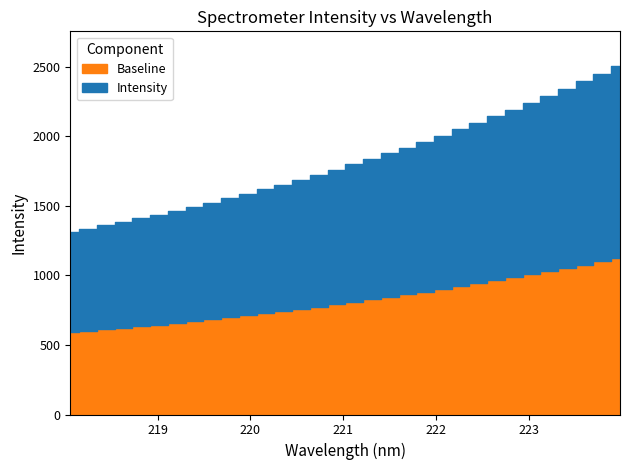

What is the change in value from 218.0596 to 218.6332?

+73.0